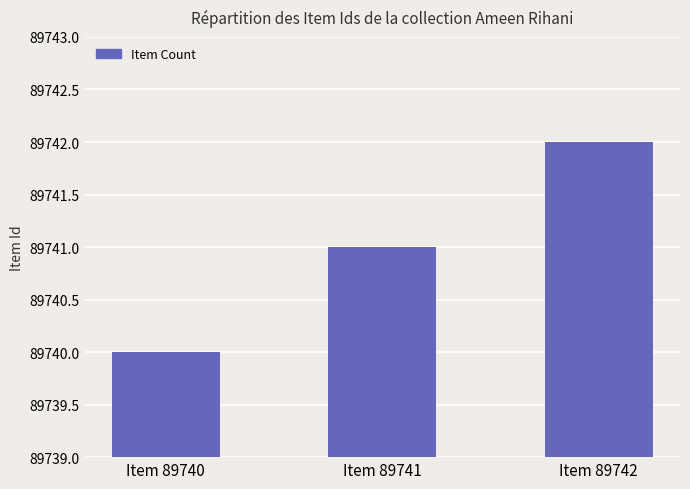

What is the maximum value shown in the chart?

89742